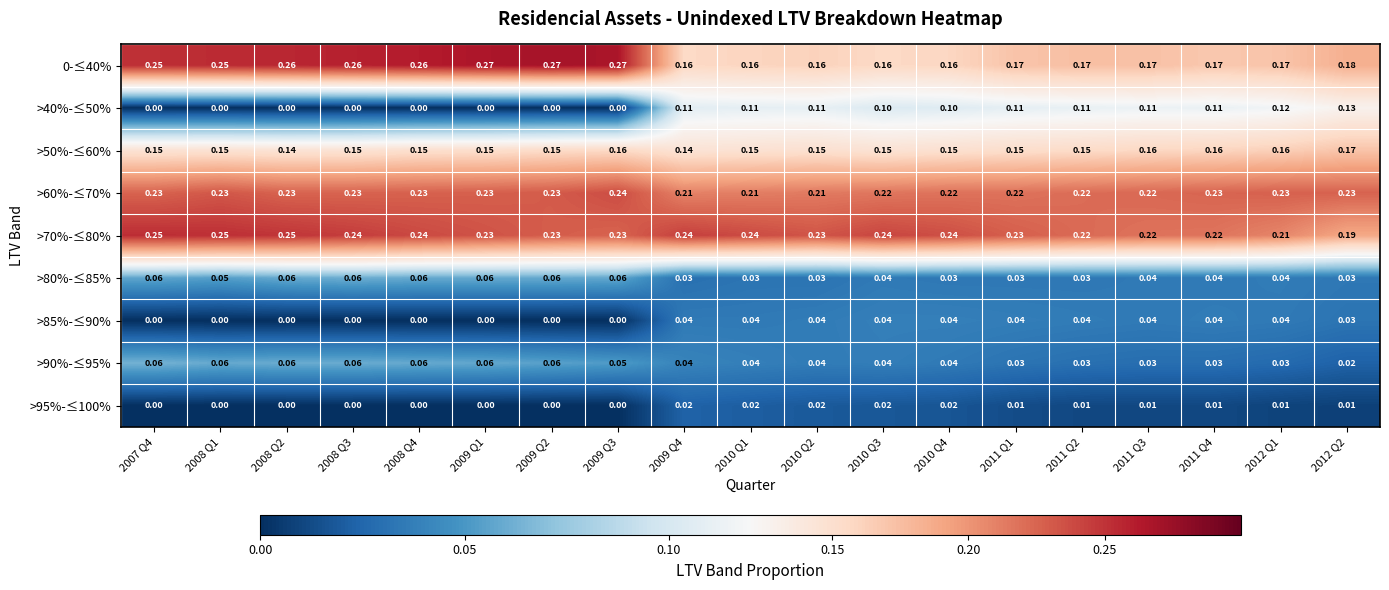

Is the value of >60%-≤70% at 2010 Q4 greater than the value of >85%-≤90% at 2007 Q4?

Yes